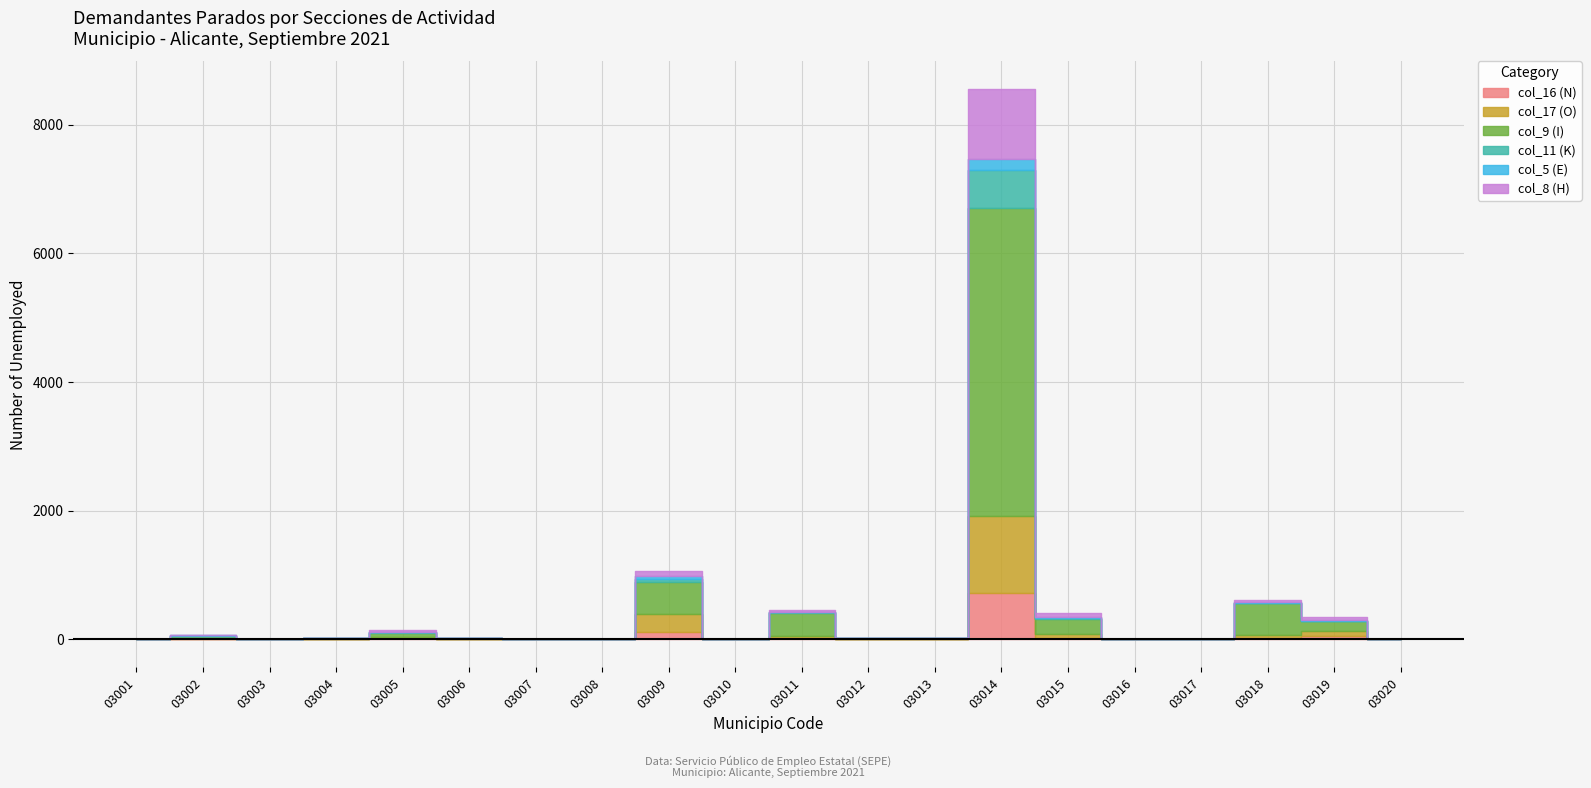

Reading left to right, transcribe all the data shown in this chart.

col_16: 03001=1	03002=10	03003=1	03004=4	03005=18	03006=4	03007=0	03008=1	03009=122	03010=1	03011=21	03012=0	03013=2	03014=716	03015=21	03016=0	03017=2	03018=18	03019=61	03020=1
col_17: 03001=0	03002=5	03003=1	03004=3	03005=21	03006=3	03007=0	03008=0	03009=272	03010=0	03011=36	03012=1	03013=5	03014=1206	03015=59	03016=1	03017=0	03018=58	03019=64	03020=0
col_9: 03001=3	03002=41	03003=7	03004=8	03005=68	03006=12	03007=1	03008=0	03009=494	03010=0	03011=352	03012=19	03013=12	03014=4786	03015=243	03016=1	03017=0	03018=483	03019=160	03020=1
col_11: 03001=0	03002=4	03003=1	03004=2	03005=8	03006=1	03007=0	03008=0	03009=57	03010=1	03011=17	03012=1	03013=0	03014=583	03015=13	03016=0	03017=0	03018=10	03019=9	03020=0
col_5: 03001=0	03002=2	03003=0	03004=0	03005=6	03006=0	03007=0	03008=0	03009=42	03010=0	03011=0	03012=0	03013=0	03014=173	03015=11	03016=0	03017=0	03018=5	03019=8	03020=0
col_8: 03001=0	03002=8	03003=1	03004=2	03005=20	03006=2	03007=1	03008=1	03009=78	03010=0	03011=27	03012=0	03013=4	03014=1092	03015=62	03016=0	03017=1	03018=31	03019=40	03020=0